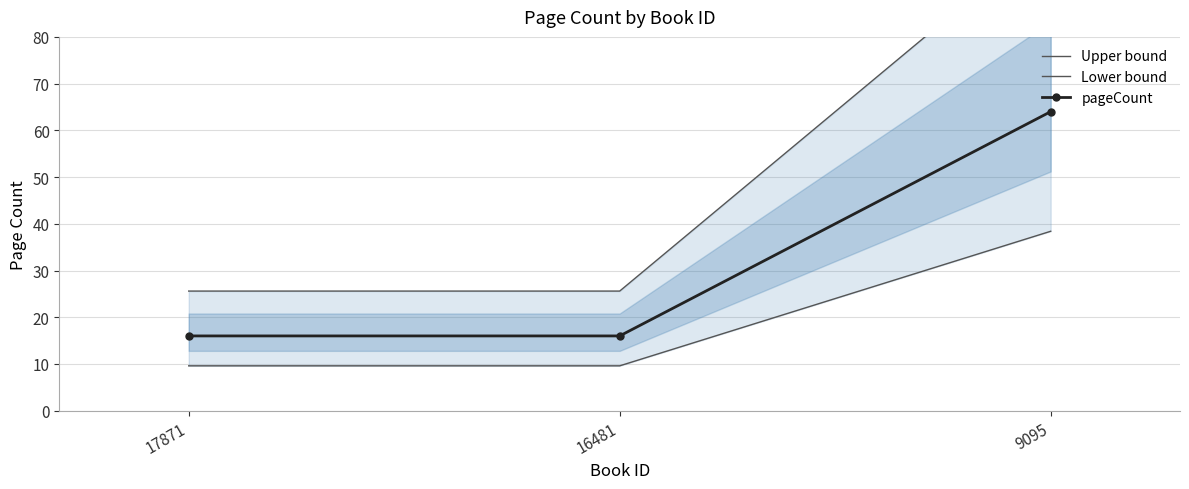

Reading left to right, transcribe all the data shown in this chart.

Upper bound: 17871=25.6	16481=25.6	9095=102.4
Lower bound: 17871=9.6	16481=9.6	9095=38.4
pageCount: 17871=16.0	16481=16.0	9095=64.0